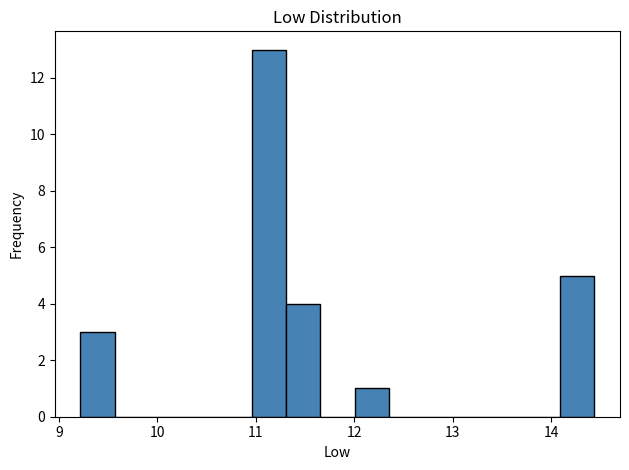

Around what value on the x-axis is the tallest bar? Give the approximate position of its centre, as read against the axis.

11.1